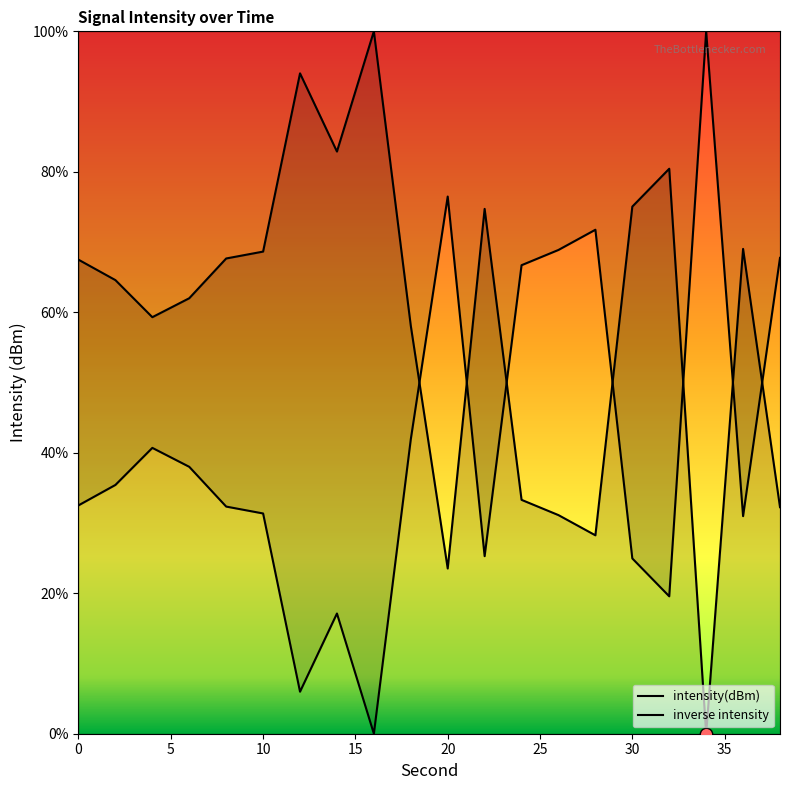

Which series has the largest total across all categories?

intensity(dBm)